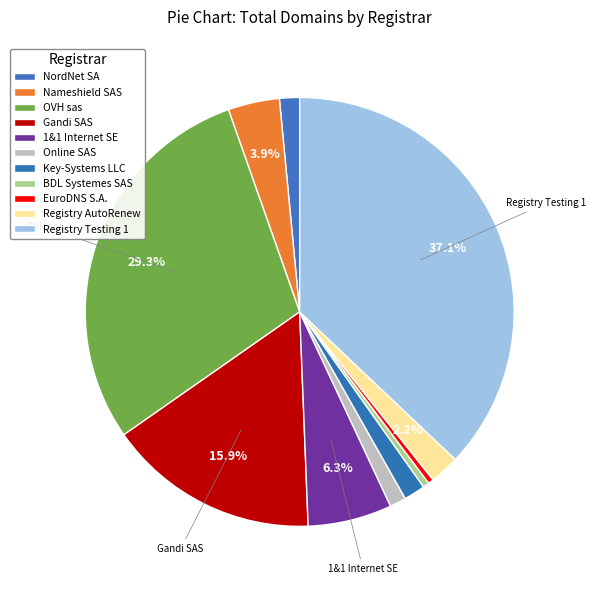

Which slice is the smallest?

EuroDNS S.A.